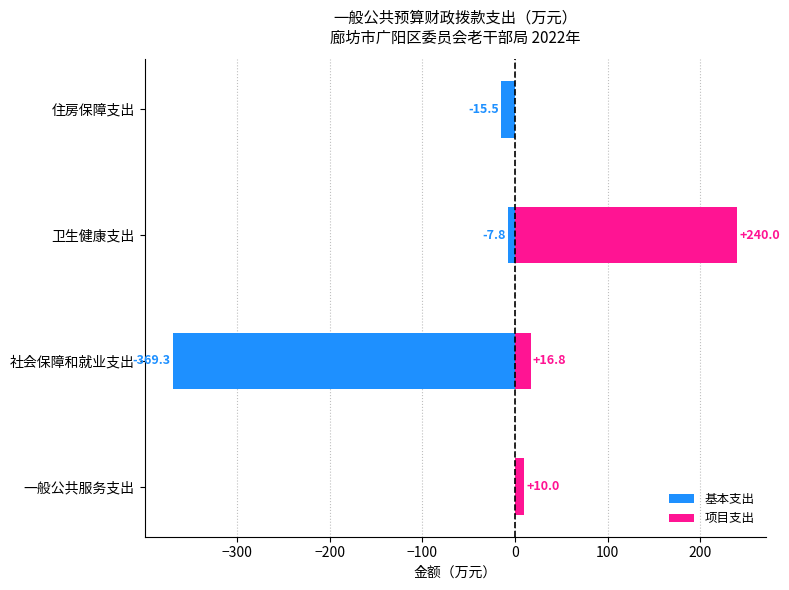

Reading left to right, what are all the values shown in this chart?

基本支出: 0.0	-369.3	-7.8	-15.5
项目支出: 10.0	16.8	240.0	0.0